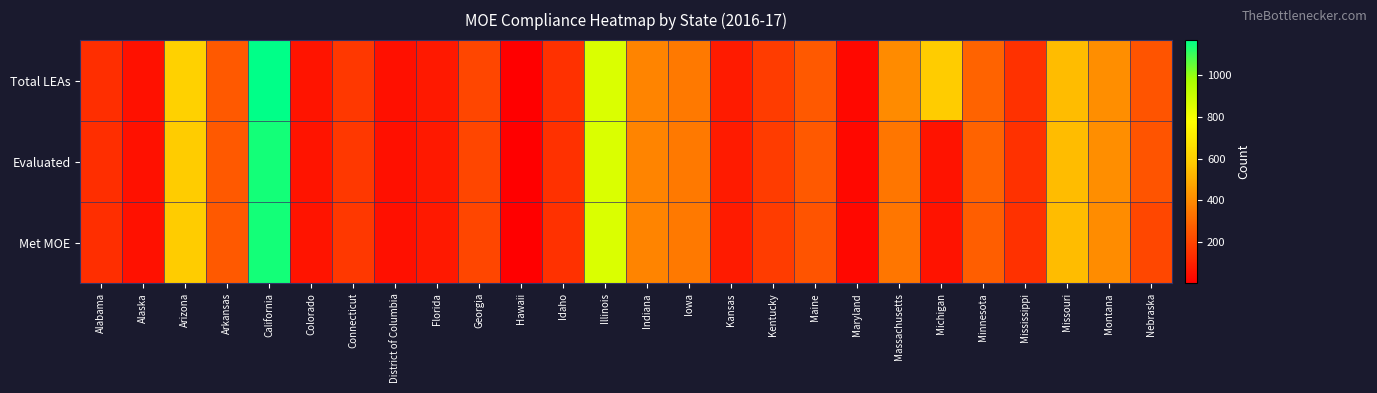

At which category does the chart reach its peak across all series?

California